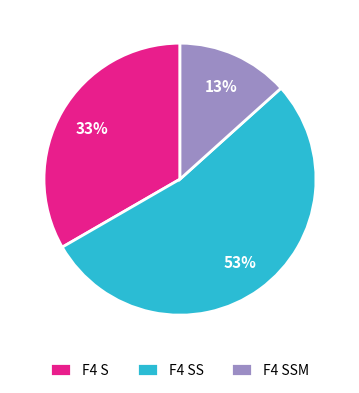

Between F4 S and F4 SSM, which is larger?

F4 S